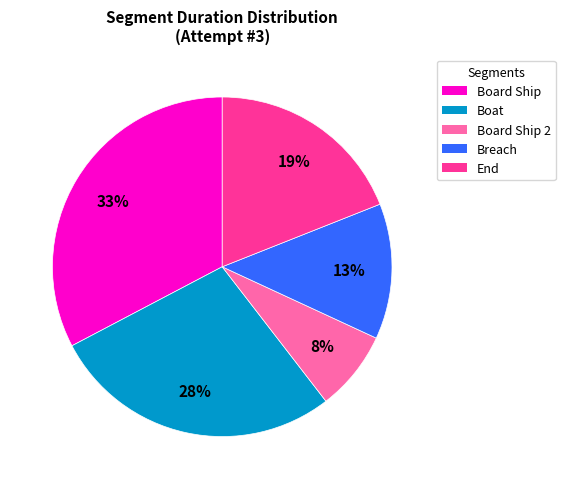

Is there a majority slice in this chart?

No